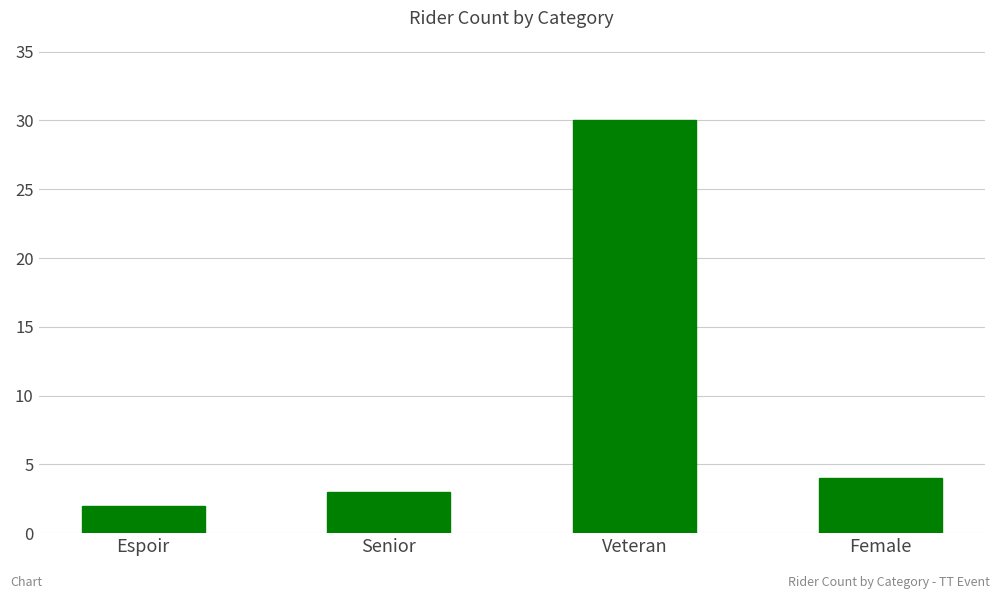

Reading left to right, extract all data points from this chart.

2	3	30	4